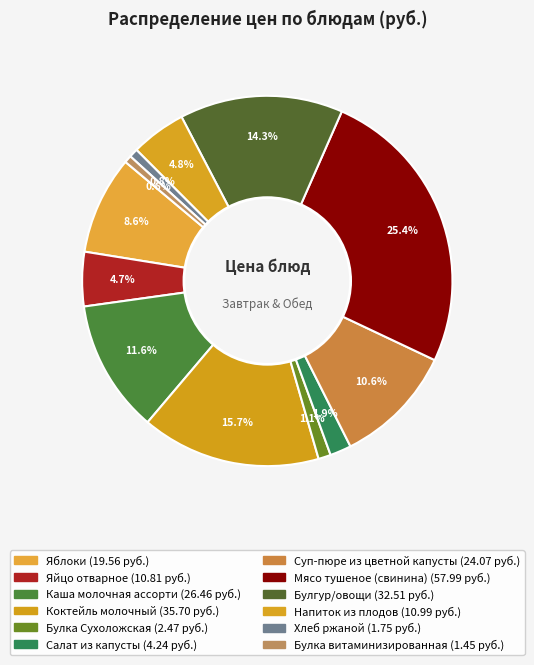

How many slices are in this pie chart?

12